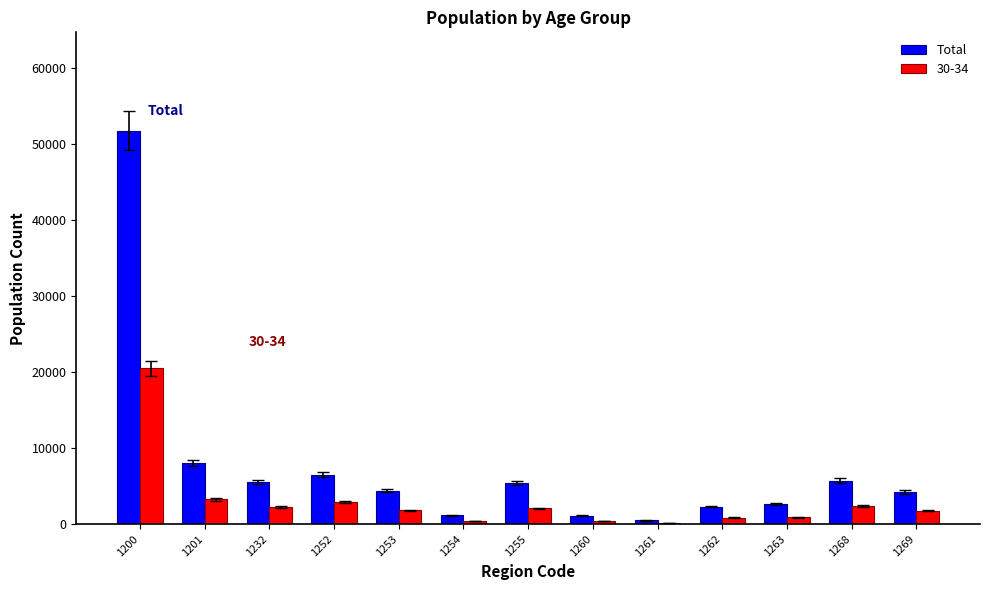

What is the highest value of the Total series?

51762